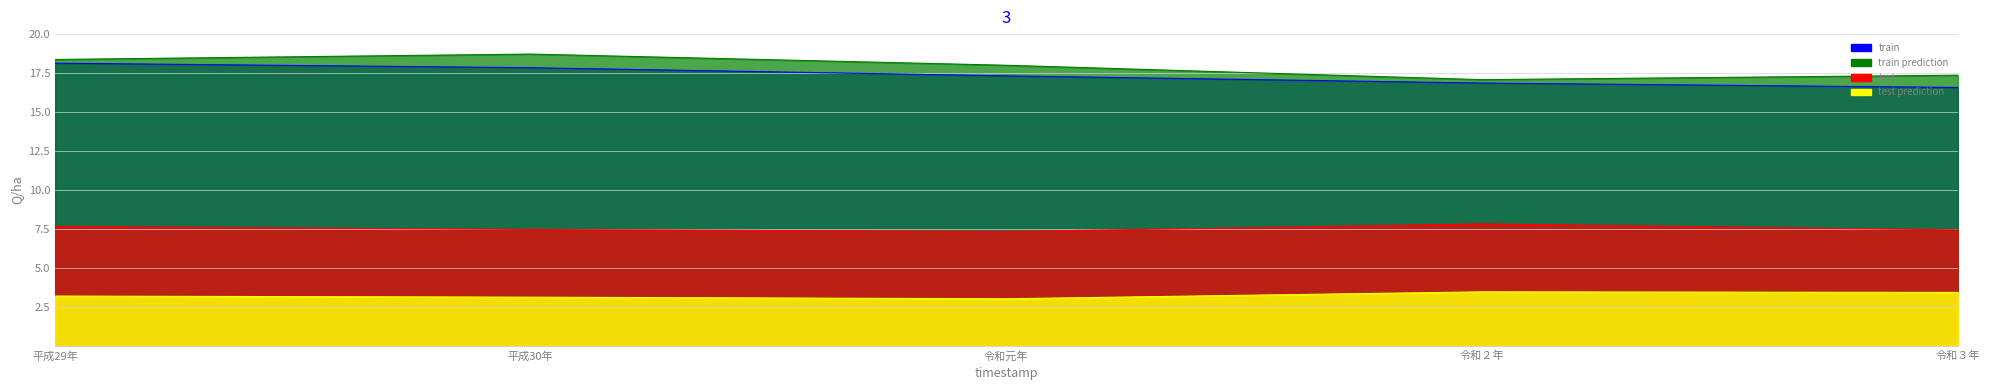

Reading left to right, extract all data points from this chart.

女・現金給与総額: 平成29年=7.7	平成30年=7.5	令和元年=7.3	令和２年=7.8	令和３年=7.4
女・きまって支給する給与: 平成29年=3.2	平成30年=3.1	令和元年=3.0	令和２年=3.5	令和３年=3.4
男女計・現金給与総額: 平成29年=18.1	平成30年=17.8	令和元年=17.3	令和２年=16.9	令和３年=16.6
男・きまって支給する給与: 平成29年=18.4	平成30年=18.7	令和元年=18.0	令和２年=17.1	令和３年=17.4